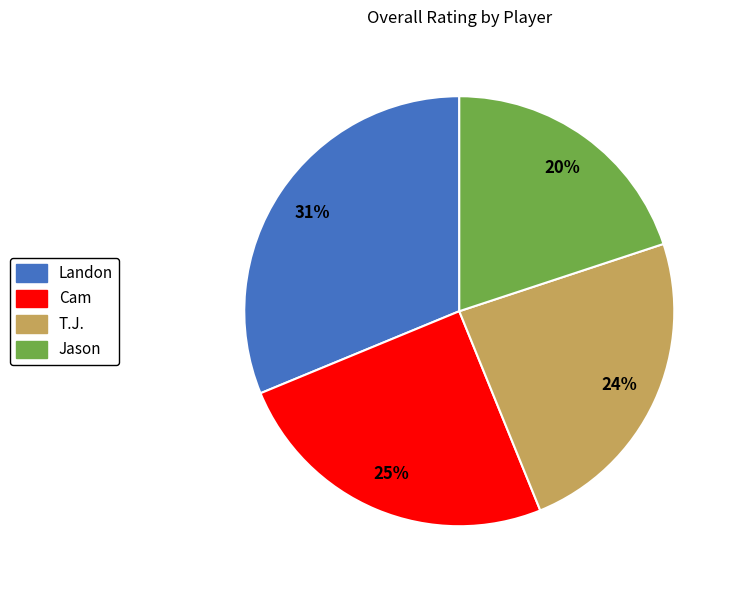

Count the number of slices in the pie.

4